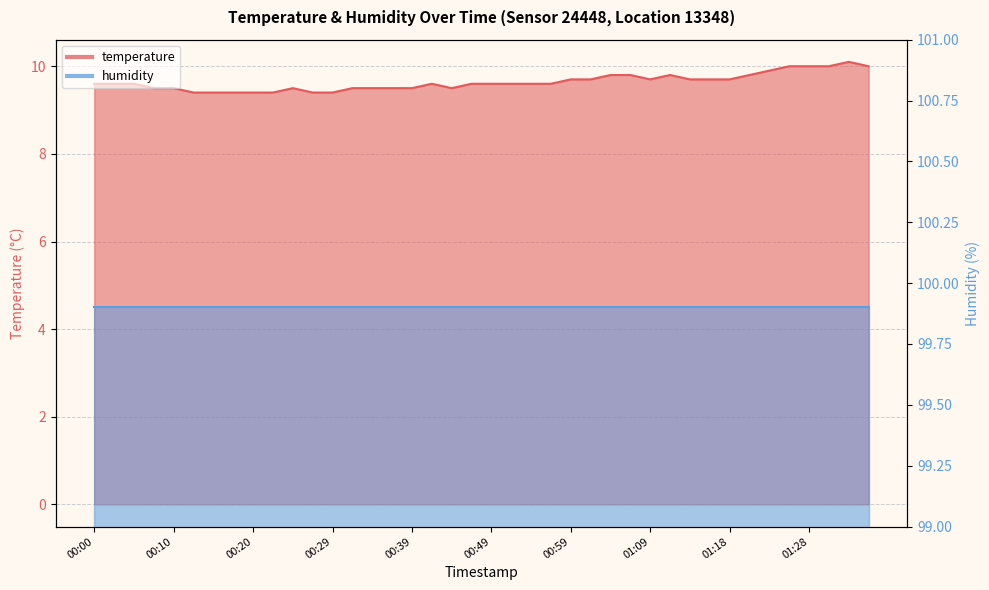

Reading left to right, list all the values displayed in this chart.

00:00=9.6	00:02=9.6	00:05=9.6	00:07=9.5	00:10=9.5	00:12=9.4	00:15=9.4	00:17=9.4	00:20=9.4	00:22=9.4	00:24=9.5	00:27=9.4	00:29=9.4	00:32=9.5	00:34=9.5	00:37=9.5	00:39=9.5	00:42=9.6	00:44=9.5	00:47=9.6	00:49=9.6	00:51=9.6	00:54=9.6	00:56=9.6	00:59=9.7	01:01=9.7	01:04=9.8	01:06=9.8	01:09=9.7	01:11=9.8	01:14=9.7	01:16=9.7	01:18=9.7	01:21=9.8	01:23=9.9	01:26=10.0	01:28=10.0	01:31=10.0	01:33=10.1	01:36=10.0